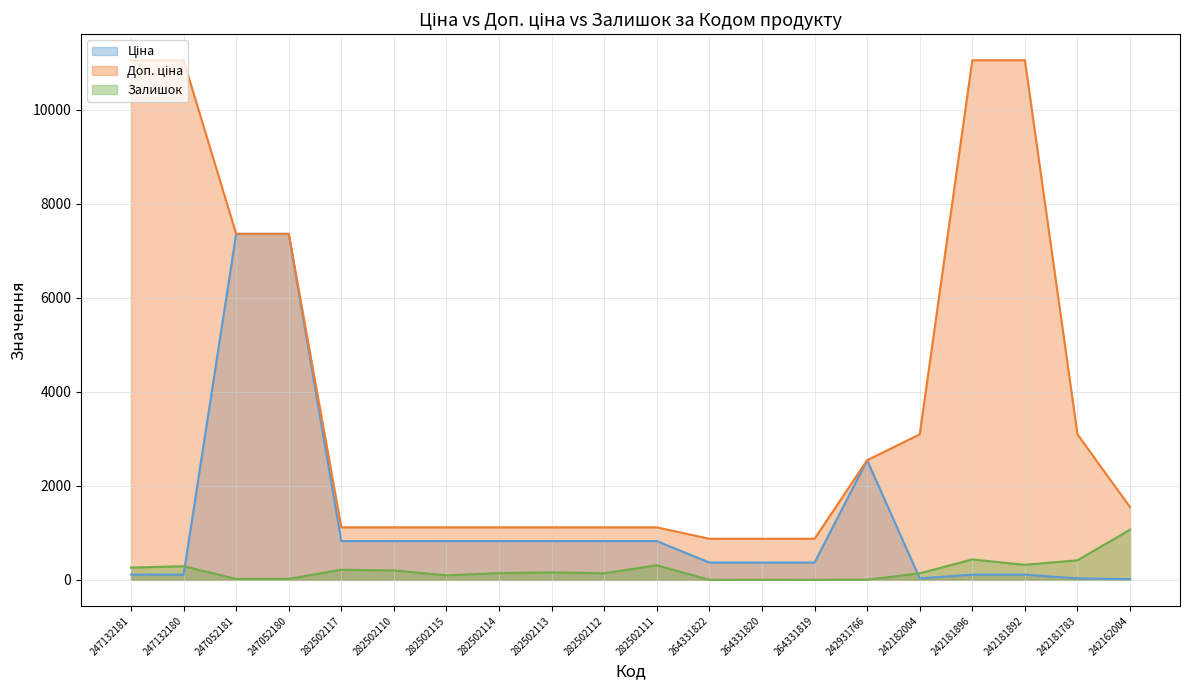

At which label is Доп. ціна closest to 5964?

247052181